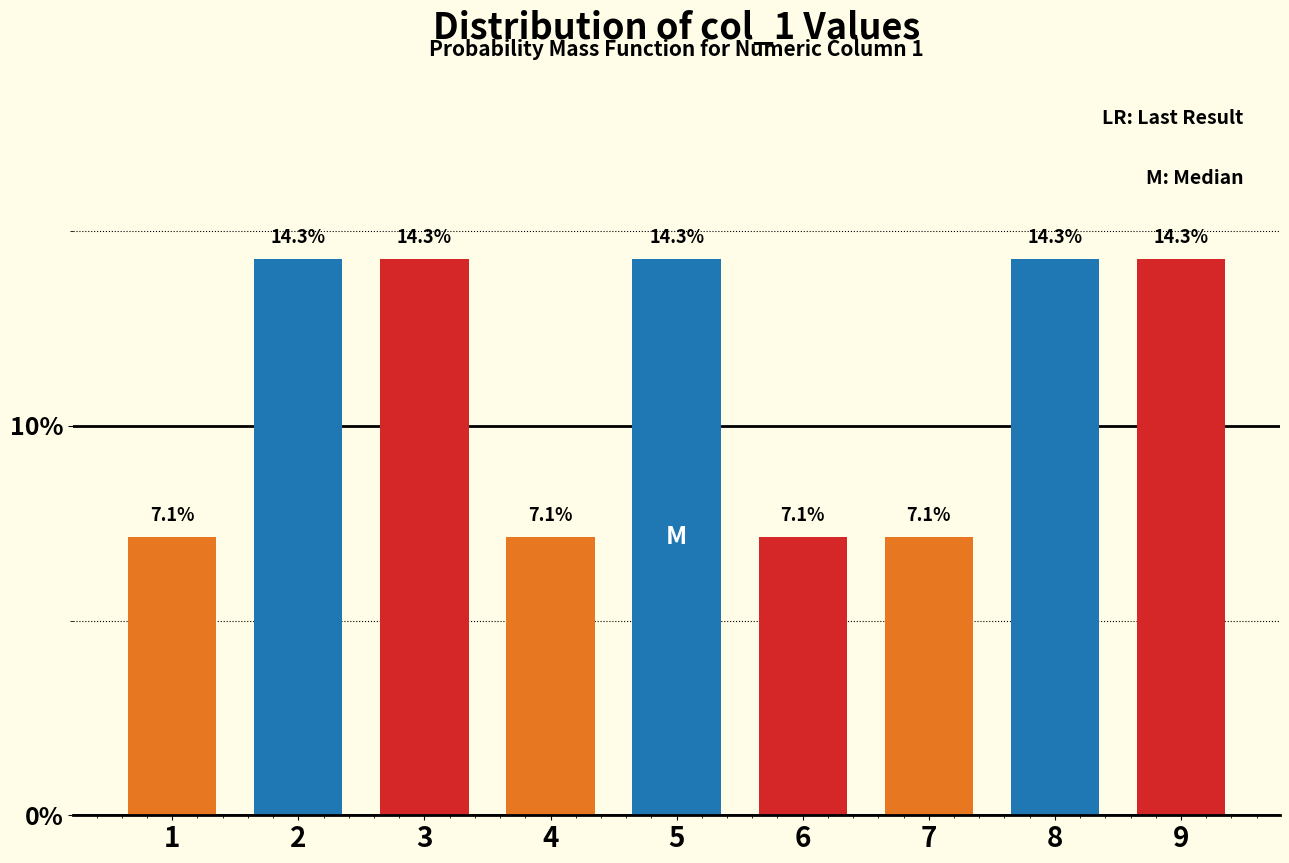

Reading right to left, list all the values displayed in this chart.

14.3	14.3	7.1	7.1	14.3	7.1	14.3	14.3	7.1